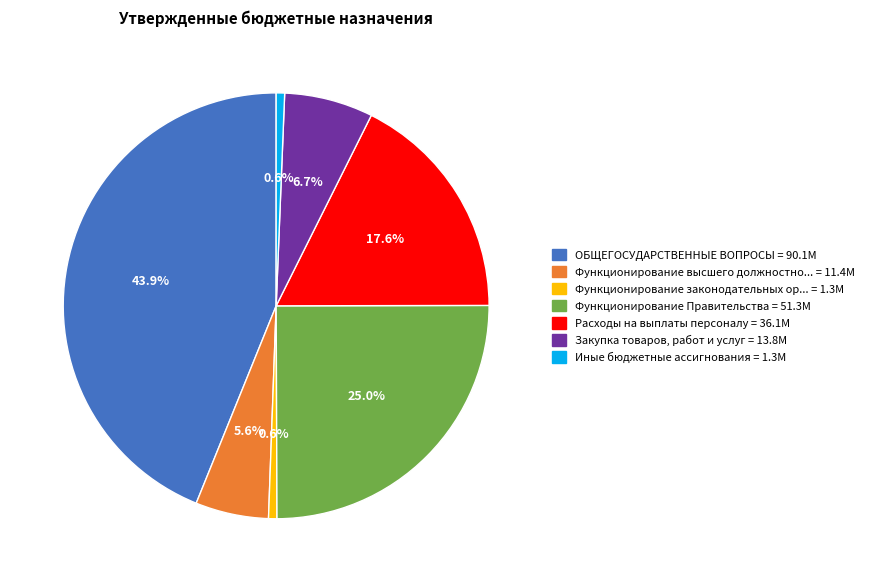

Does any single category account for the majority?

No